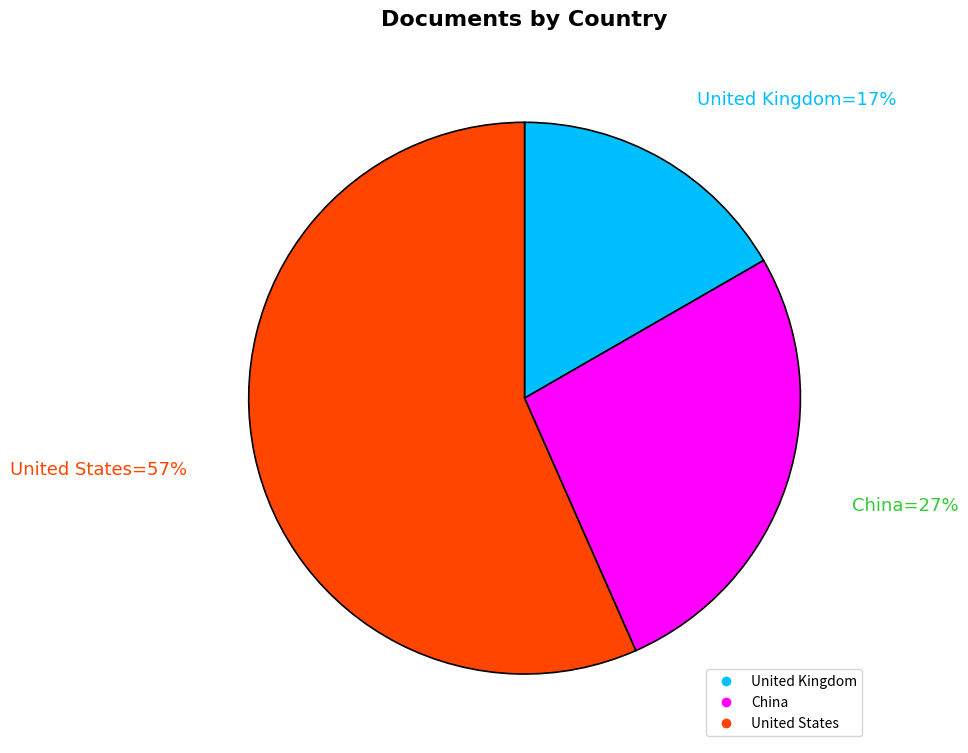

True or false: United Kingdom accounts for 26% of the total.

False